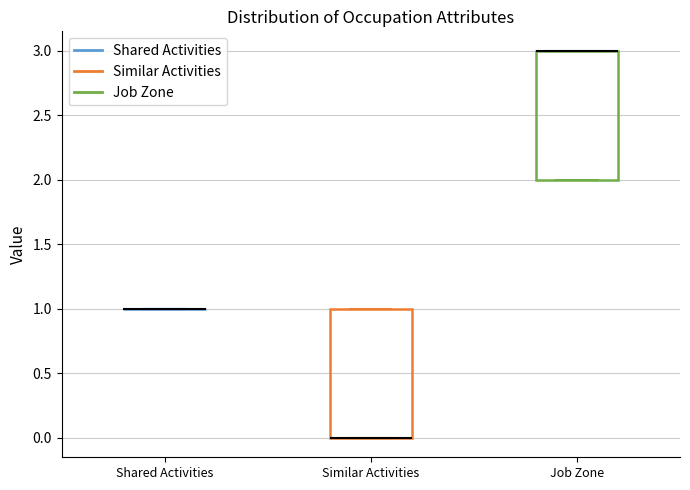

Reading left to right, transcribe this box plot: for each box, give where its median line is, the range the box spans, and where its two whiskers end, as read against the y-axis. The values are not printed on the chart, so give them approximately, as read against the axis.

Shared Activities: box collapsed to a line at 1, whiskers 1 to 1
Similar Activities: median 0 (drawn on the box's lower edge), box 0 to 1, whiskers 0 to 1
Job Zone: median 3 (drawn on the box's upper edge), box 2 to 3, whiskers 2 to 3